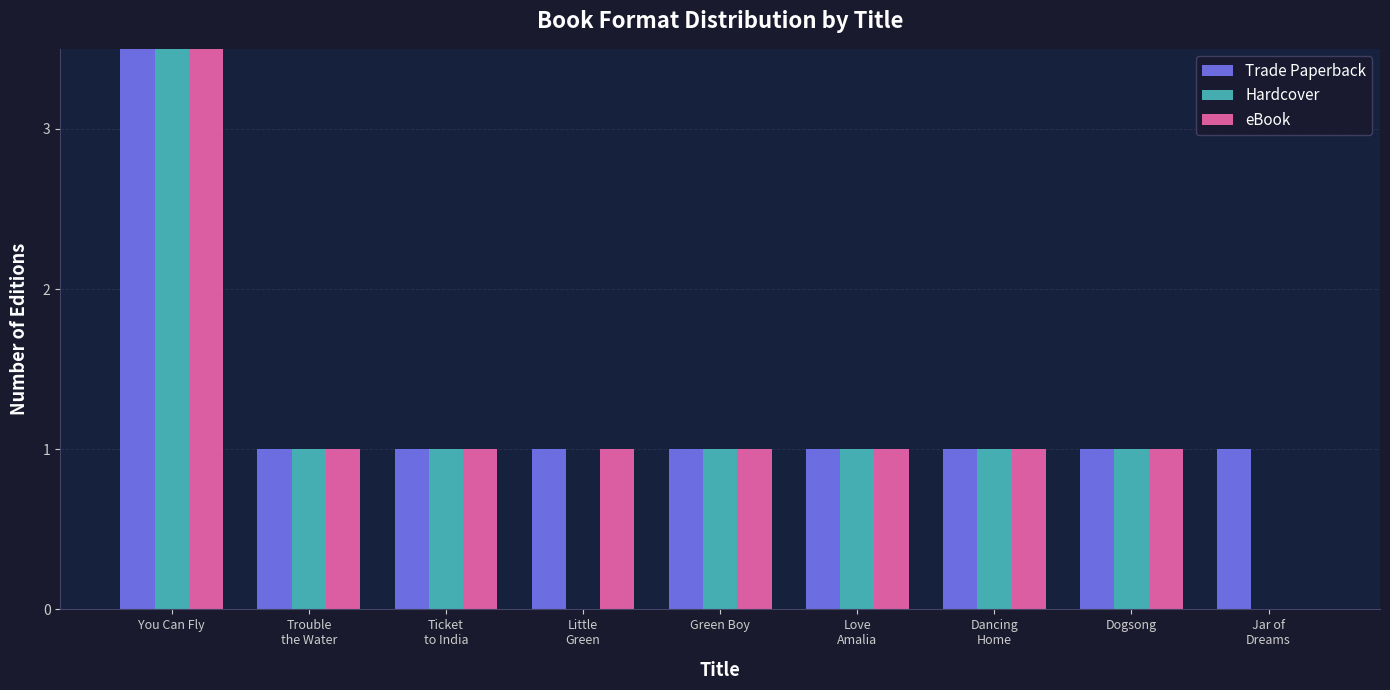

How many bars are there in each group?

3